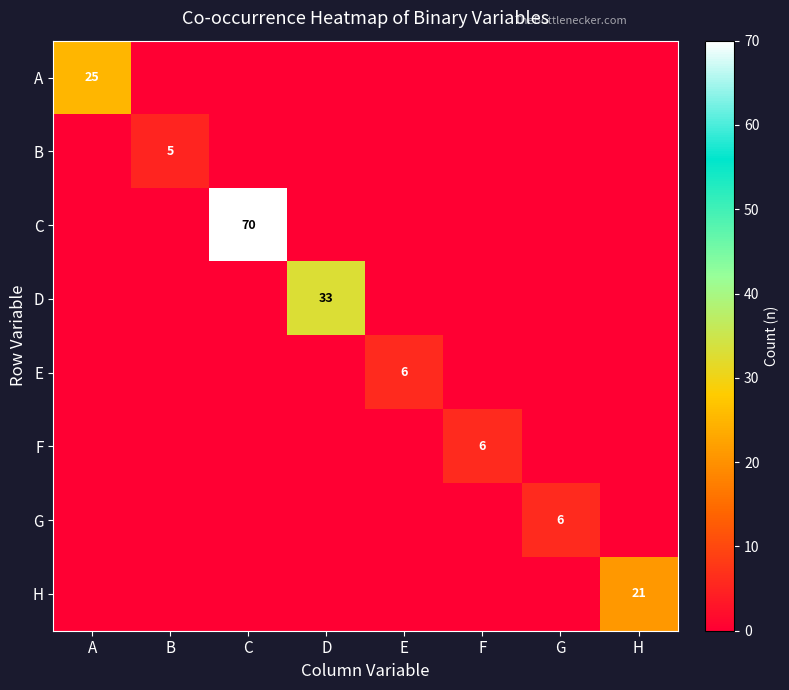

How many B values are between 0 and 1?

7